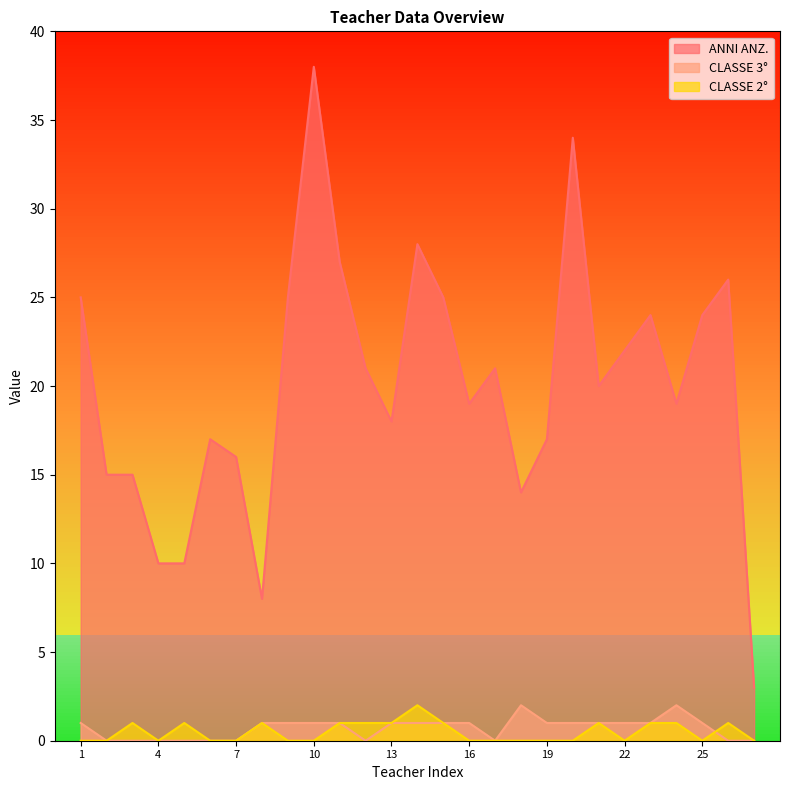

What is the sum of all CLASSE 3° values?

19